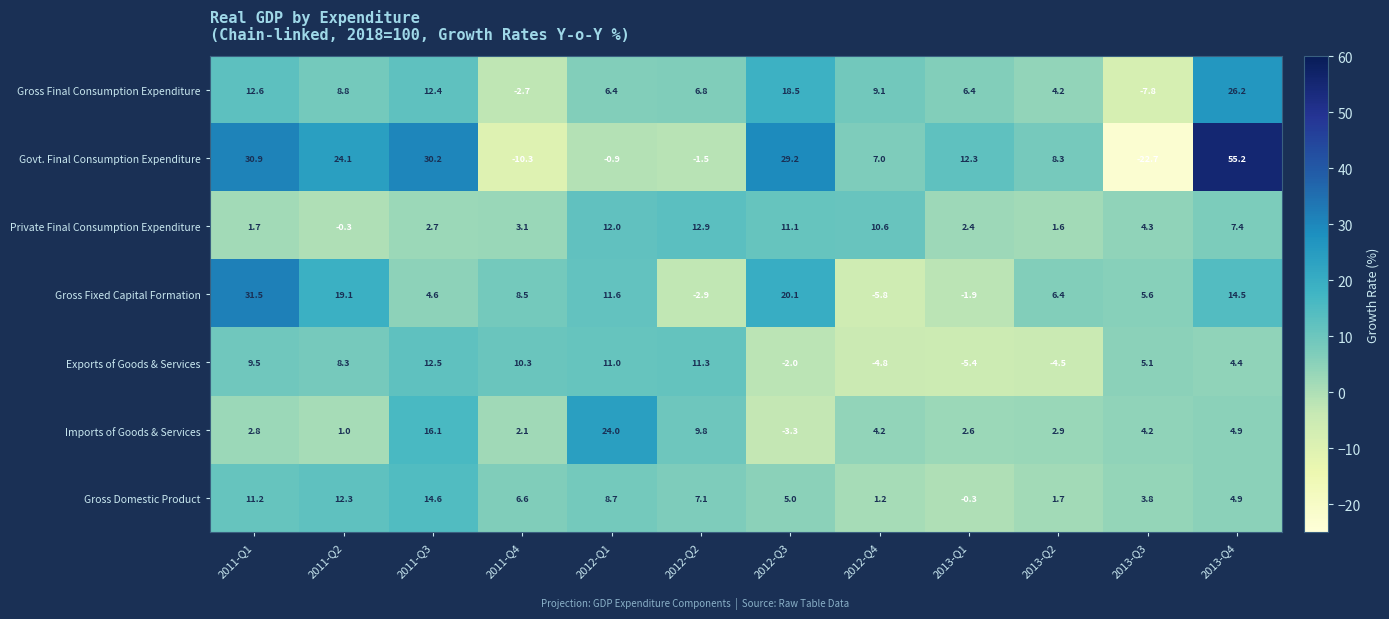

Which series has the largest total across all categories?

Govt. Final Consumption Expenditure